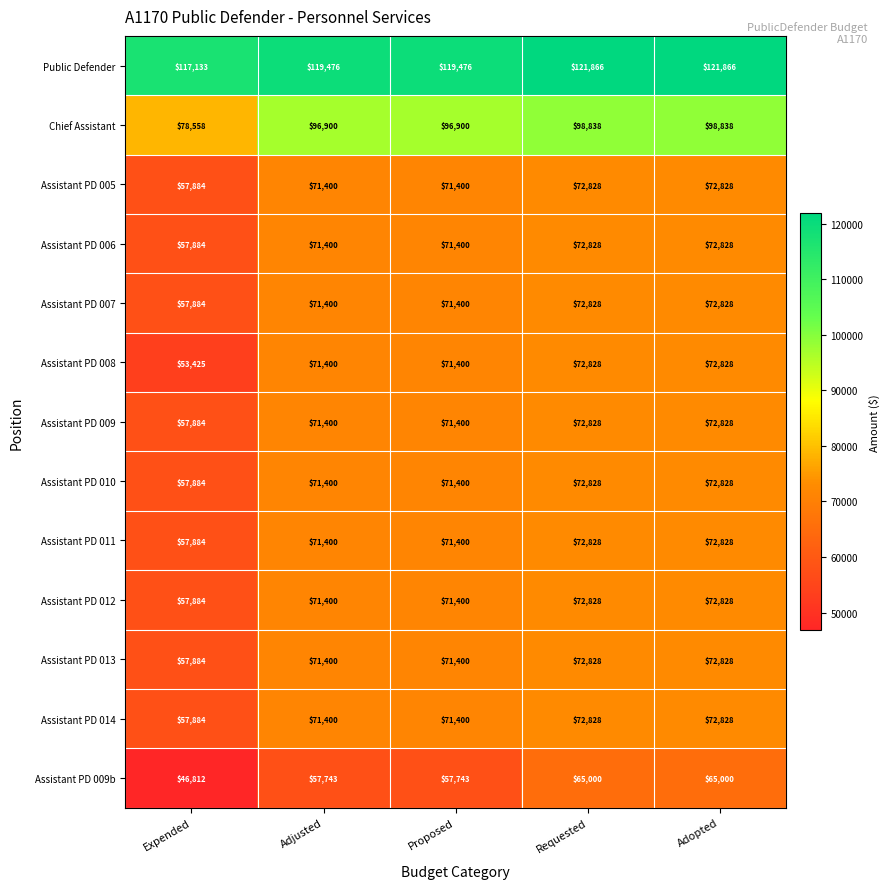

Read the Assistant PD 013 value at Adopted.

72828